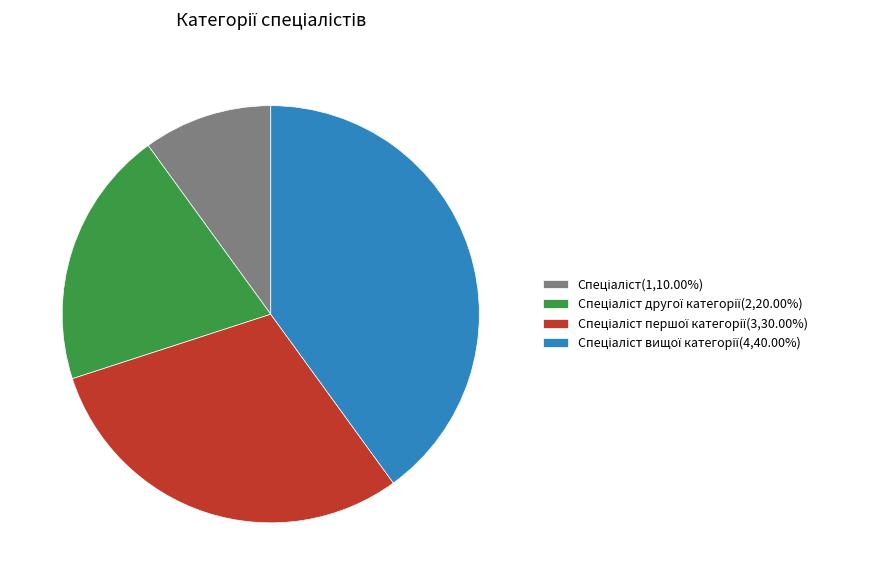

Is there any slice that represents more than half of the pie?

No